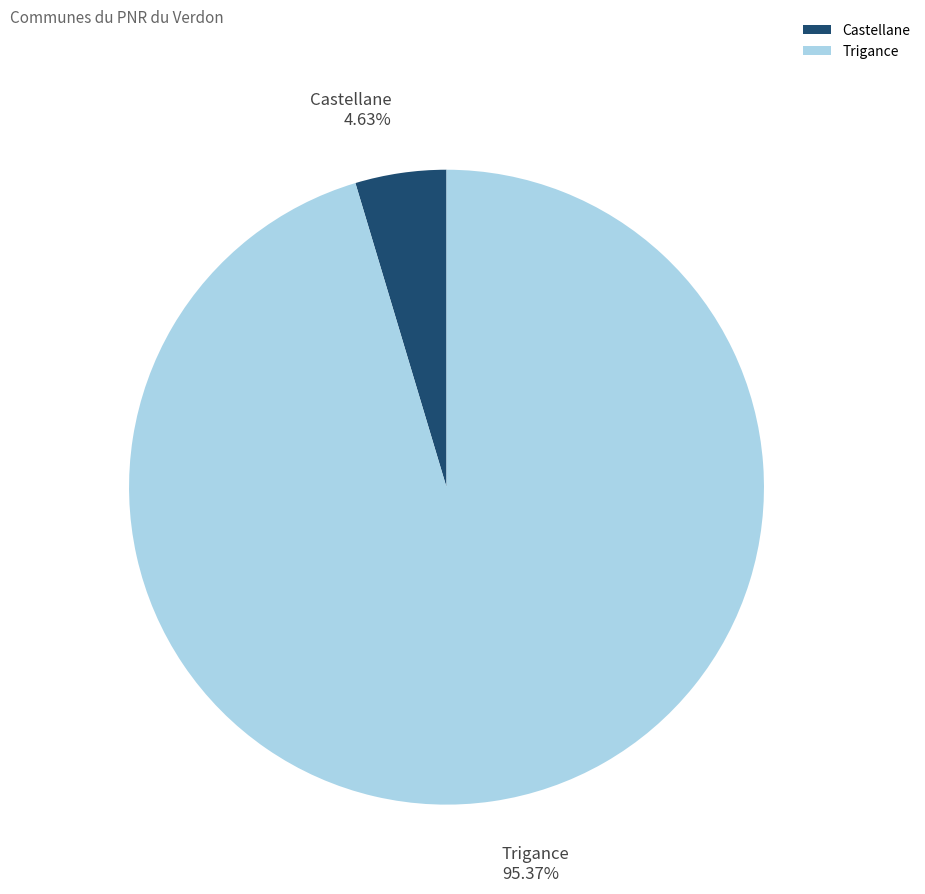

What is the total percentage of Trigance and Castellane?

100.0%